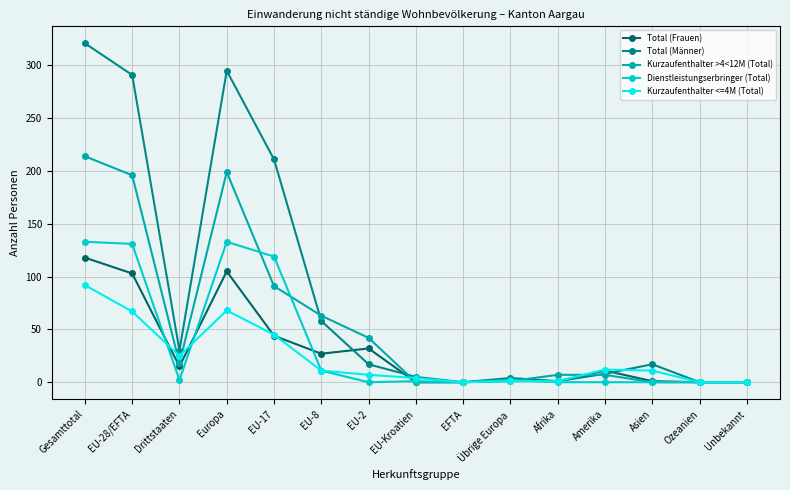

The value of Kurzaufenthalter <=4M (Total) at Gesamttotal is 92. True or false?

True